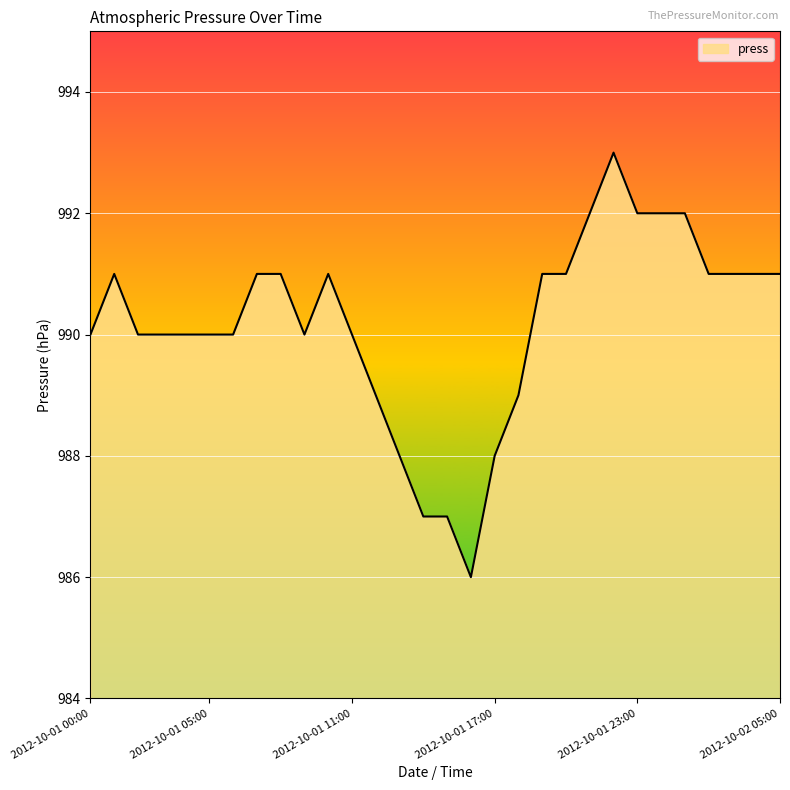

What is the maximum value shown in the chart?

993